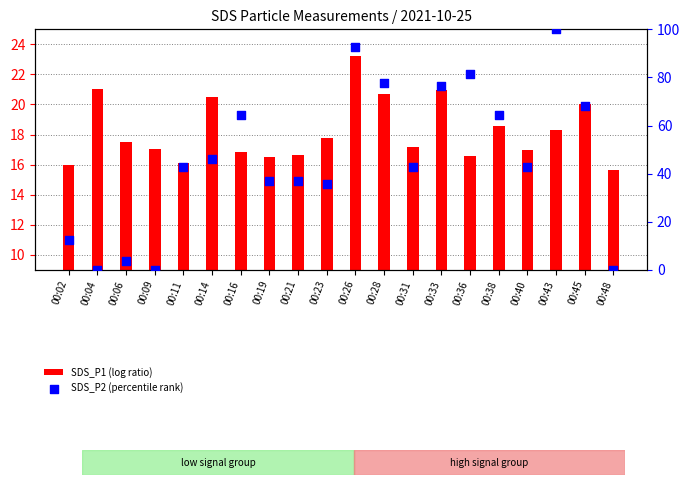

Which series contains the lowest Y value?

SDS_P2 (percentile rank)